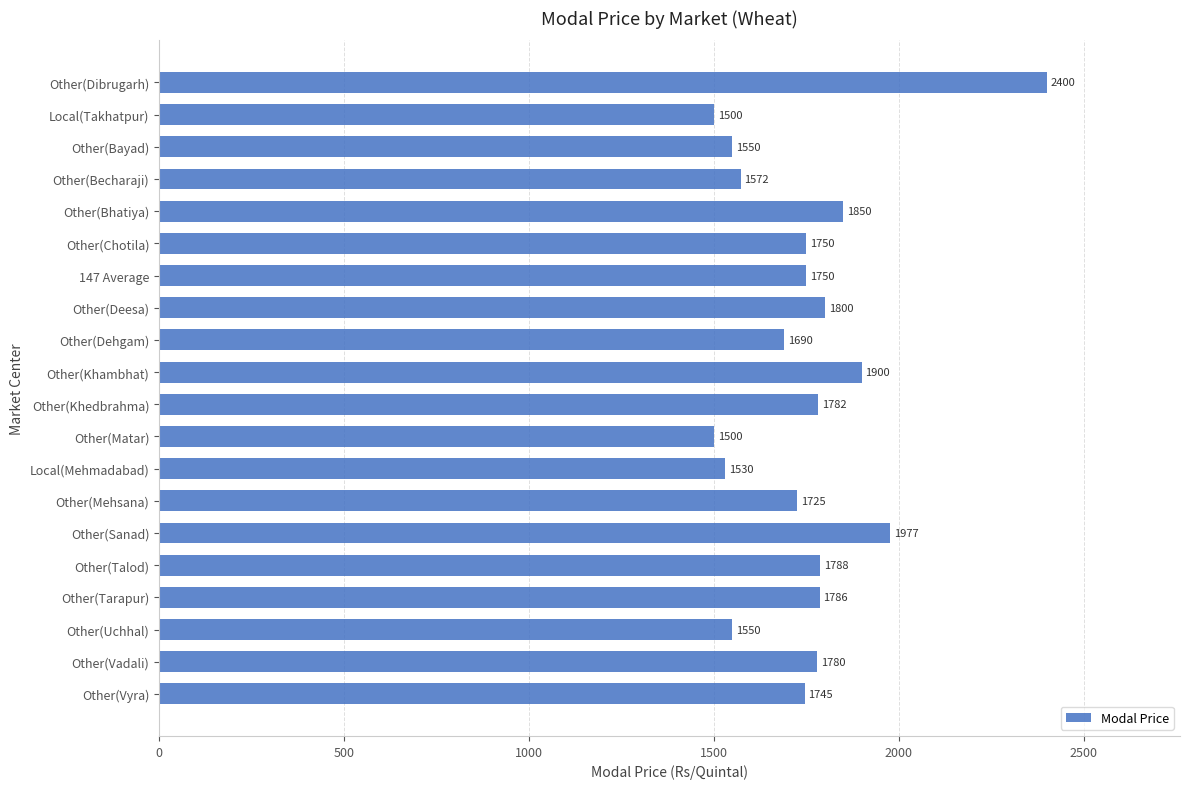

Reading top to bottom, list all the values displayed in this chart.

Other(Dibrugarh)=2400	Local(Takhatpur)=1500	Other(Bayad)=1550	Other(Becharaji)=1572	Other(Bhatiya)=1850	Other(Chotila)=1750	147 Average=1750	Other(Deesa)=1800	Other(Dehgam)=1690	Other(Khambhat)=1900	Other(Khedbrahma)=1782	Other(Matar)=1500	Local(Mehmadabad)=1530	Other(Mehsana)=1725	Other(Sanad)=1977	Other(Talod)=1788	Other(Tarapur)=1786	Other(Uchhal)=1550	Other(Vadali)=1780	Other(Vyra)=1745